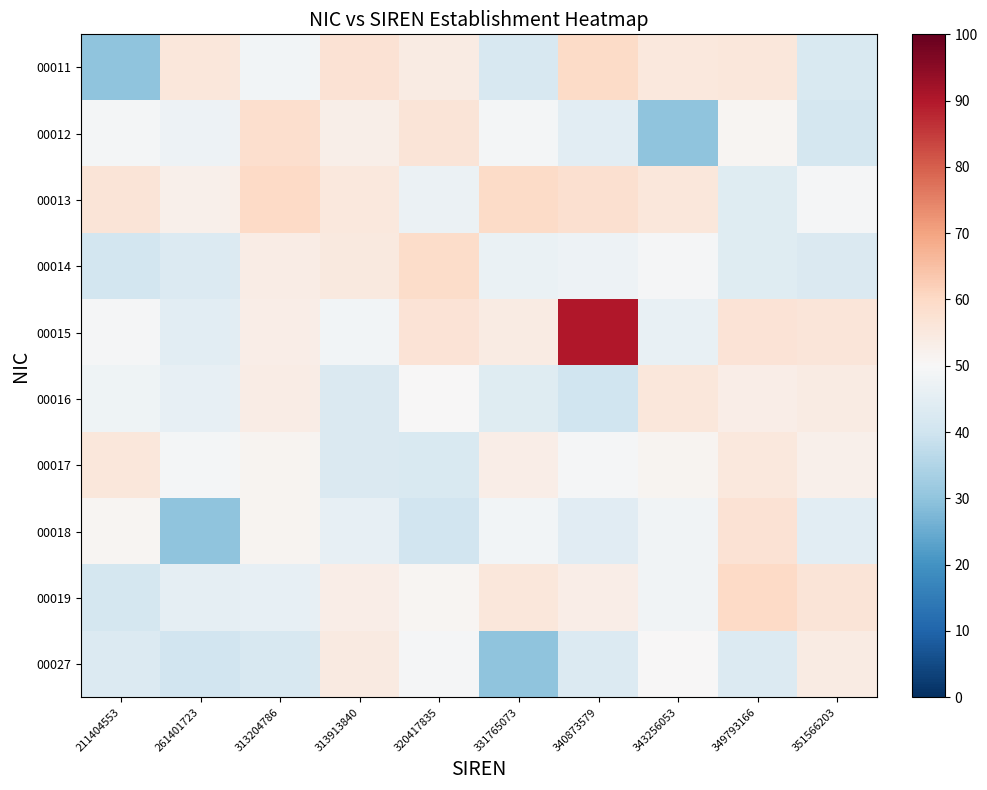

What is the greatest value displayed?

90.0